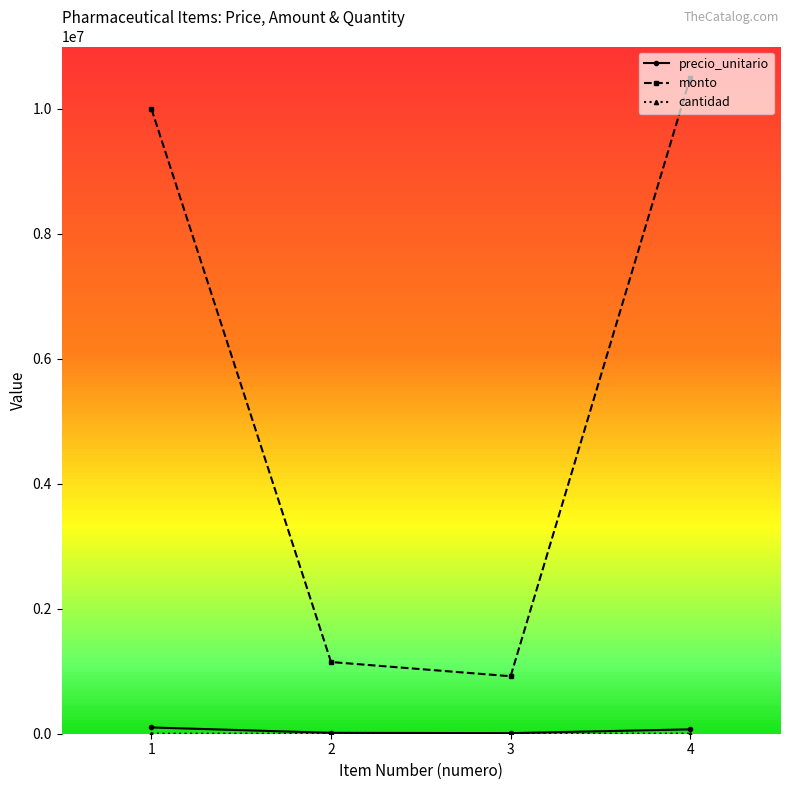

How many series are shown in this chart?

3